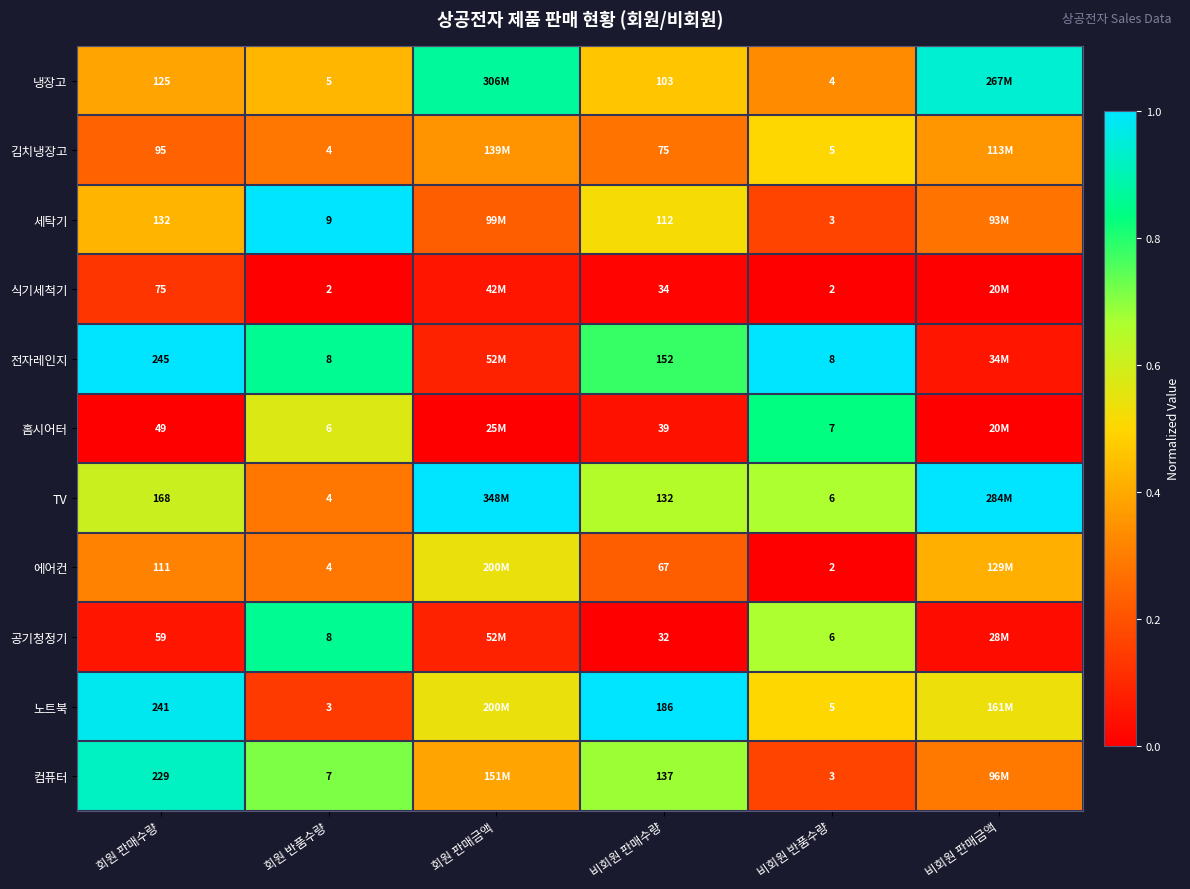

The value of 세탁기 at 비회원 반품수량 is 0.0. True or false?

False